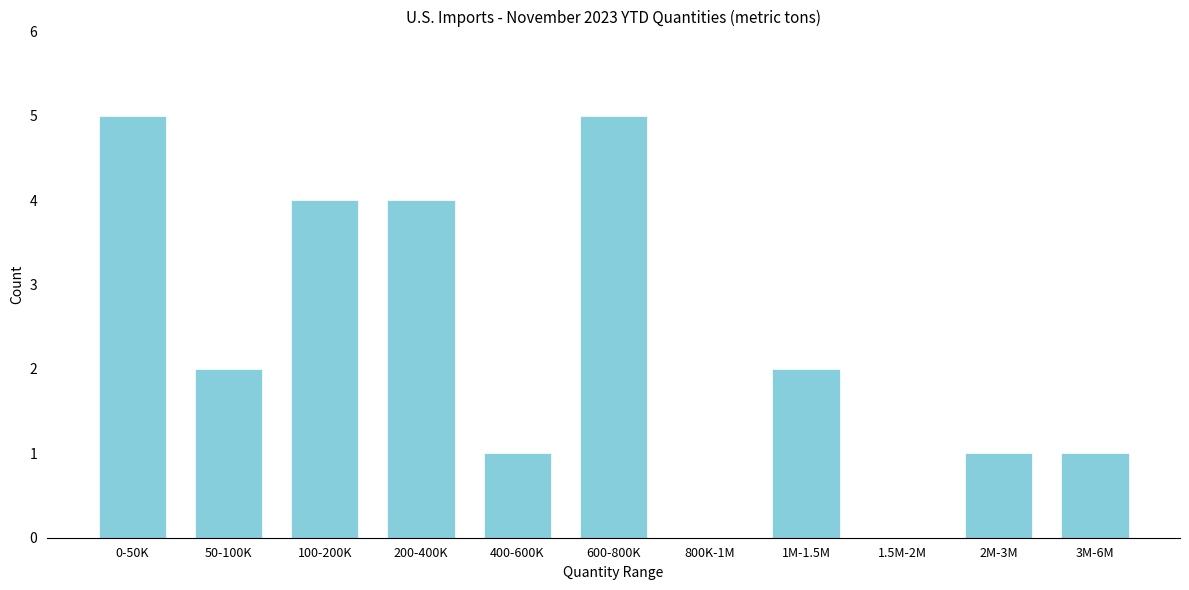

Reading left to right, list all the values displayed in this chart.

0-50K=5	50-100K=2	100-200K=4	200-400K=4	400-600K=1	600-800K=5	800K-1M=0	1M-1.5M=2	1.5M-2M=0	2M-3M=1	3M-6M=1